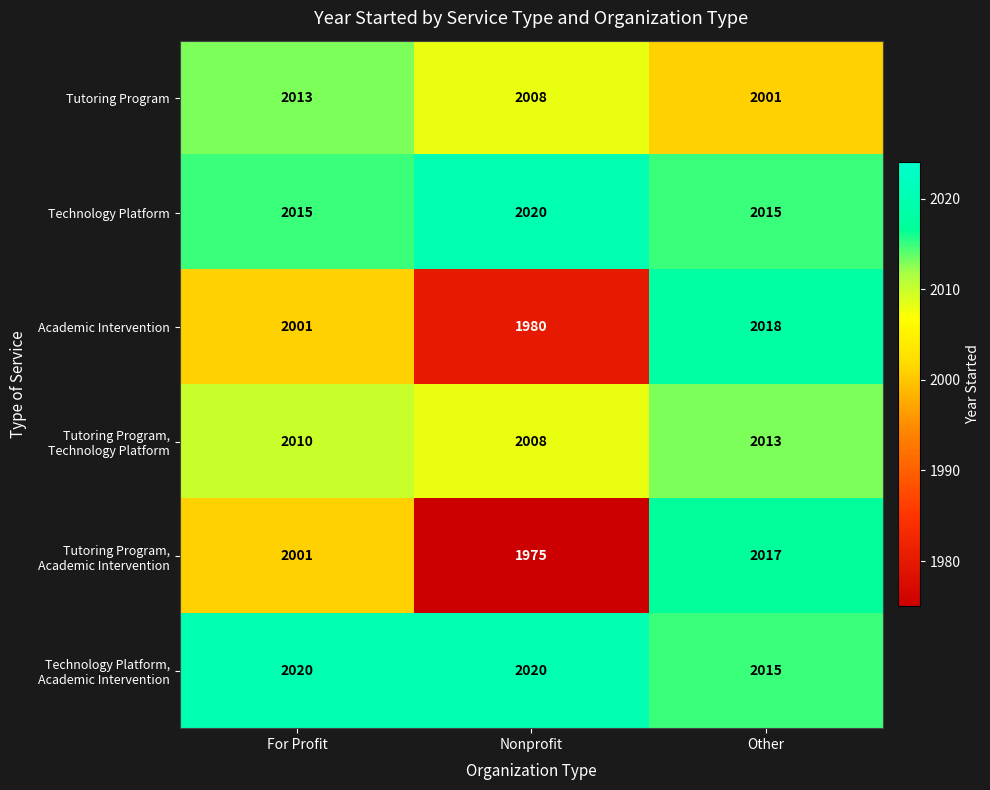

Between For Profit and Other, which series saw the biggest shift?

Academic Intervention